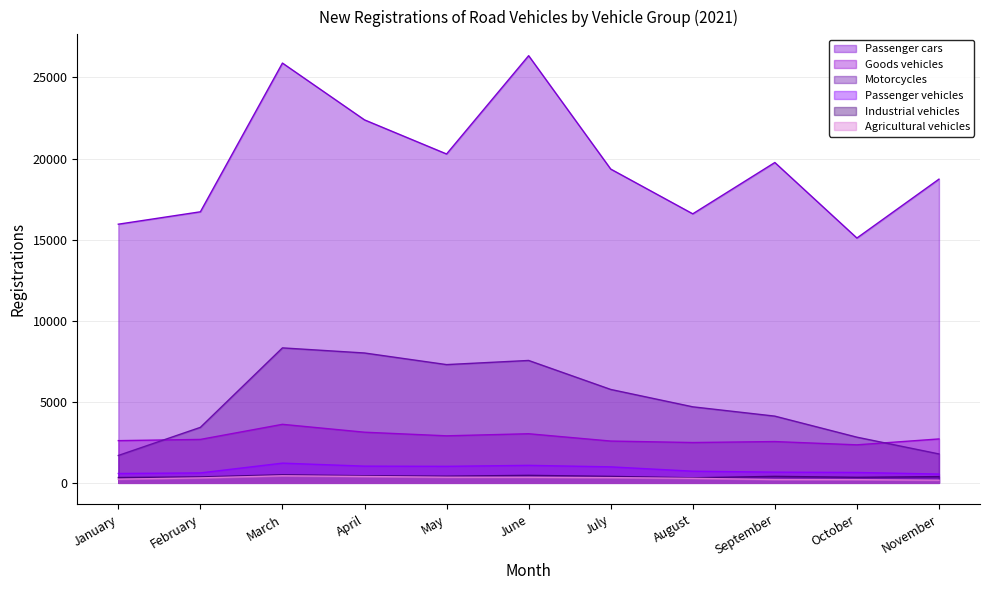

Which series has the largest total across all categories?

Passenger cars